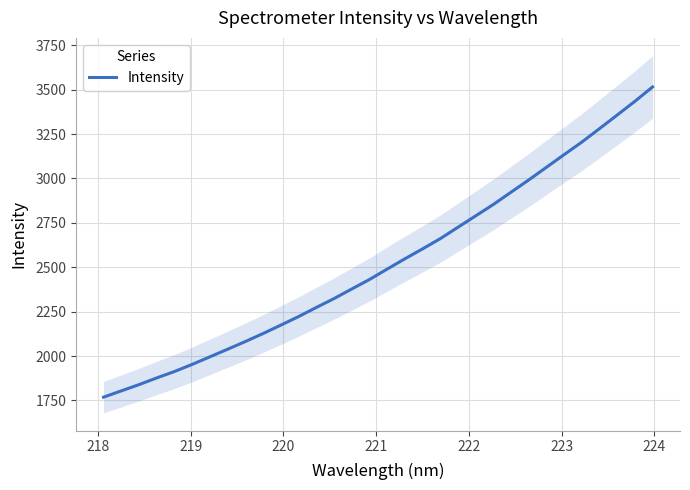

Is this an area chart (filled region under the line)?

No